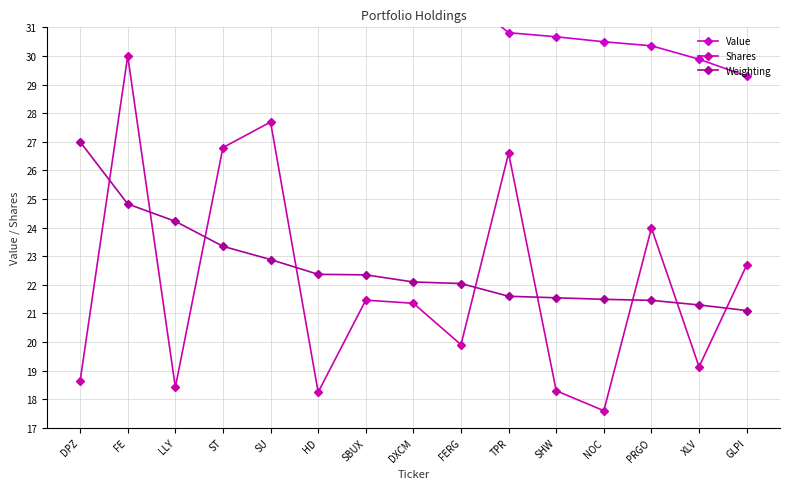

List the labels in order of Weighting value, smallest first.

GLPI, XLV, PRGO, NOC, SHW, TPR, FERG, DXCM, SBUX, HD, SU, ST, LLY, FE, DPZ